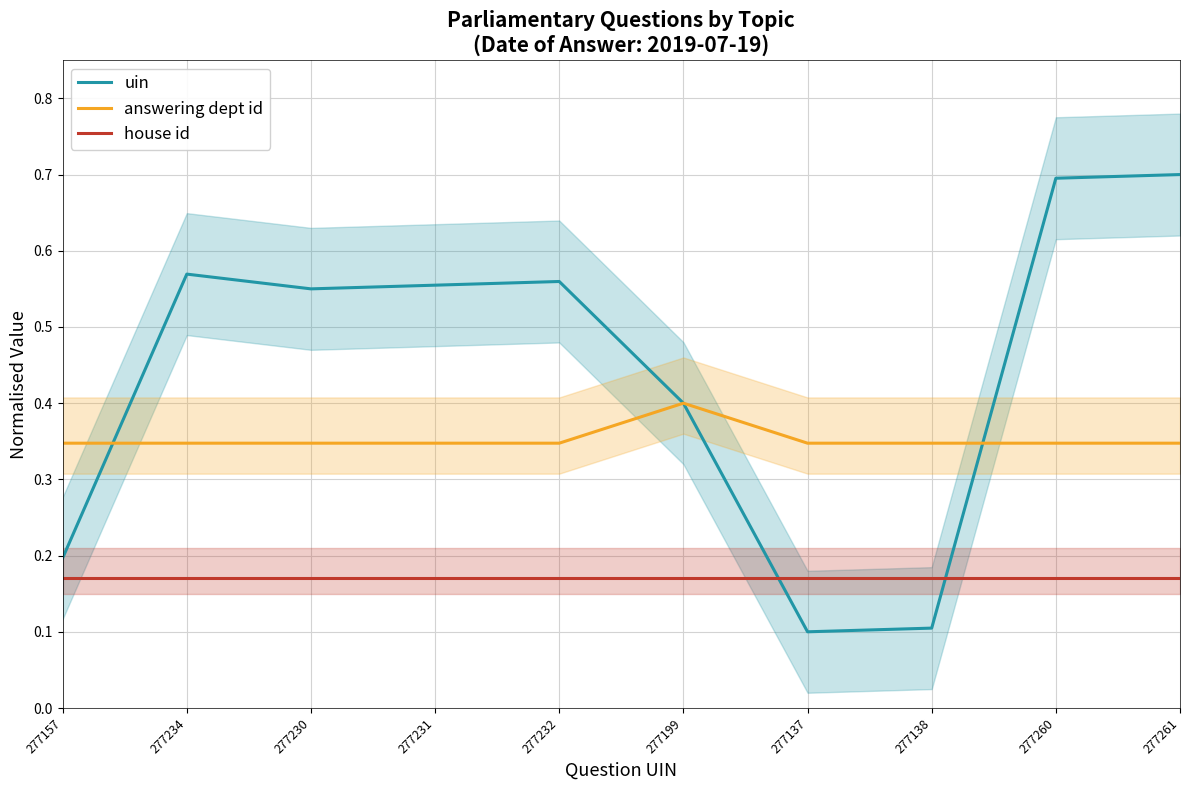

What position from the right is 277260?

2